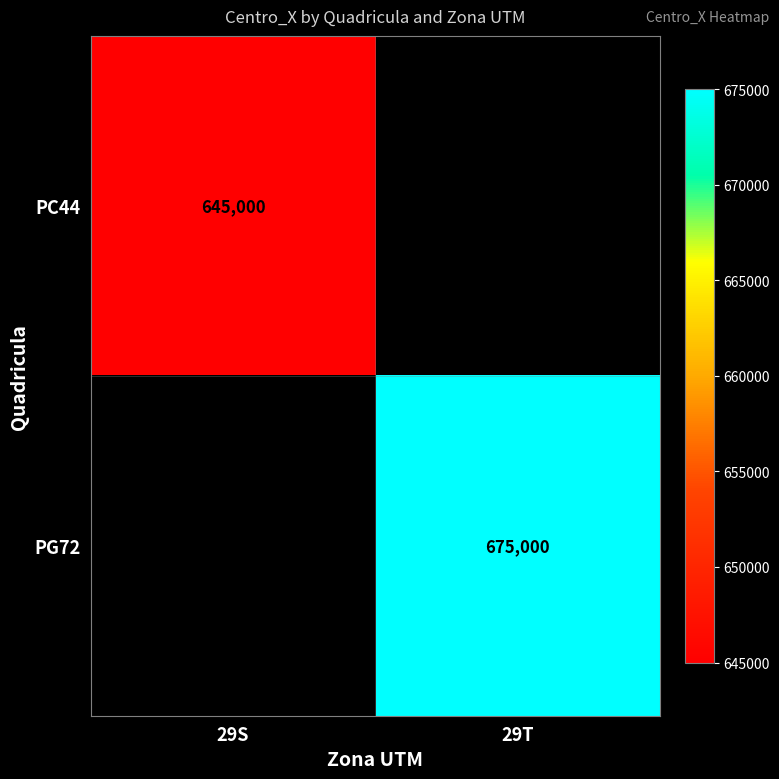

Which category has the highest value across all series?

29T